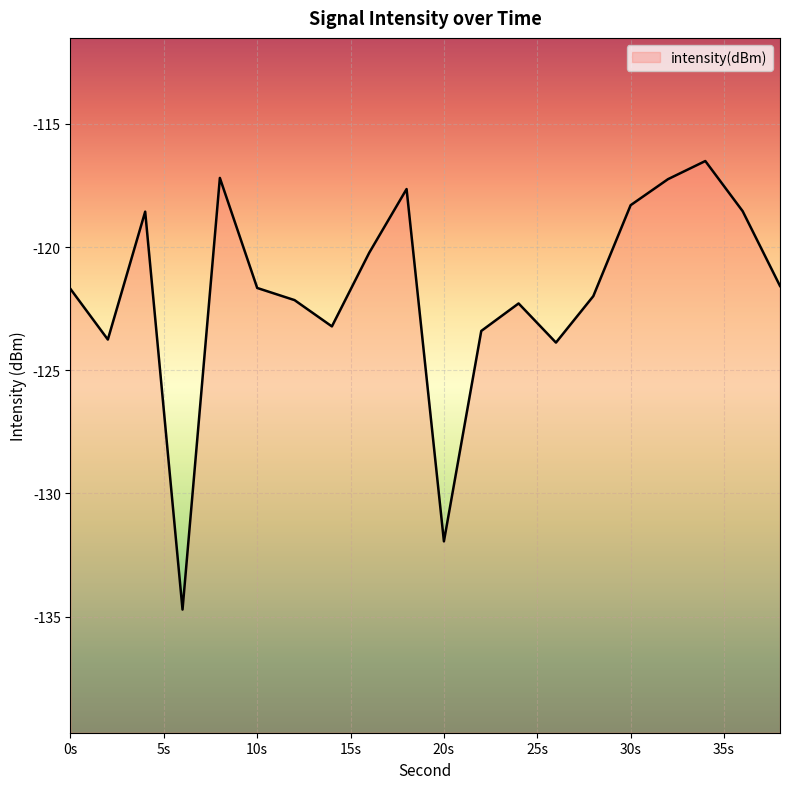

What is the change in value from 0s to 20s?

-10.2